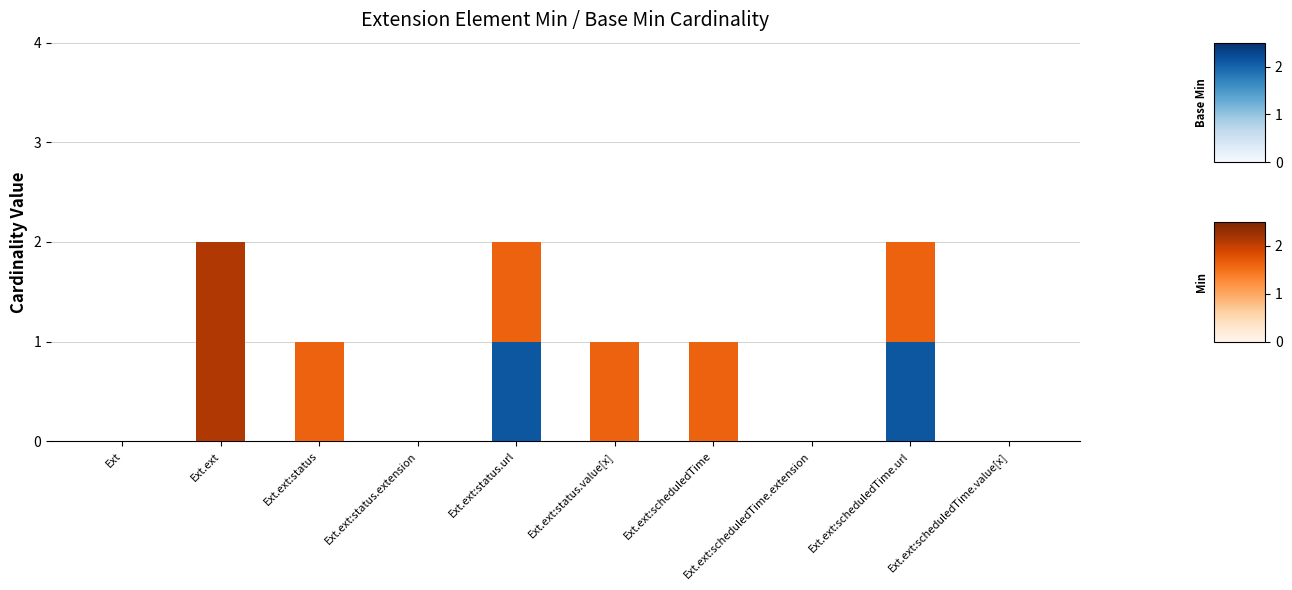

Count the number of data series in this chart.

2